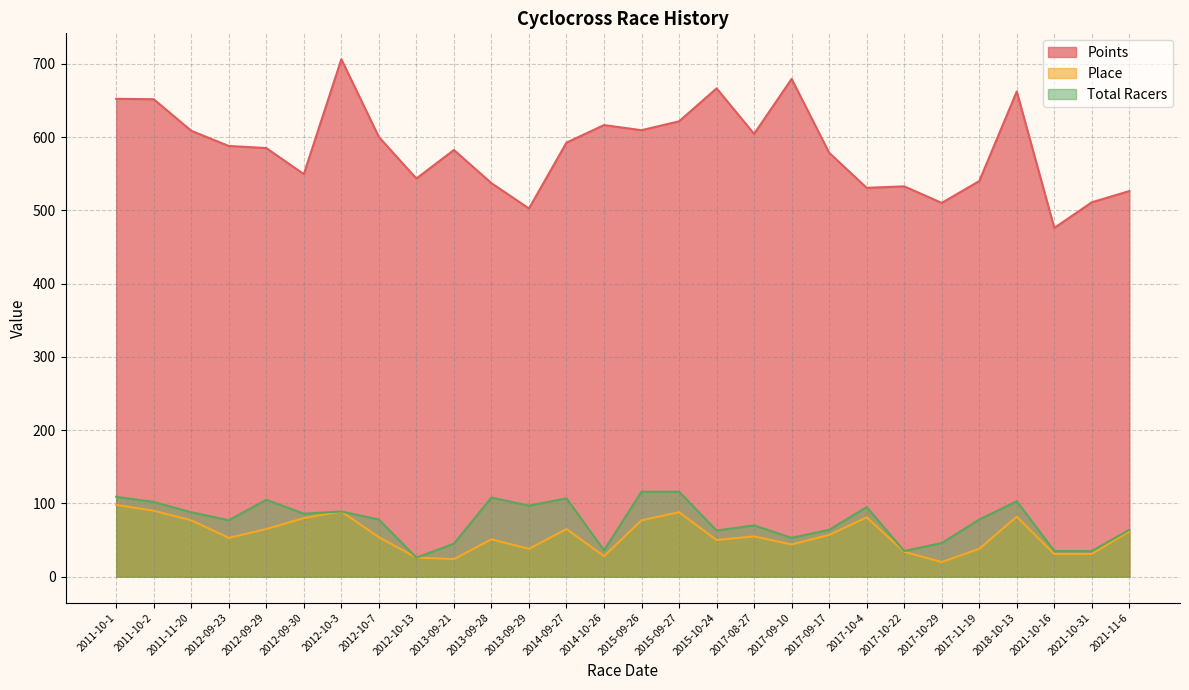

List the series in order of their peak value, lowest first.

Place, Total Racers, Points